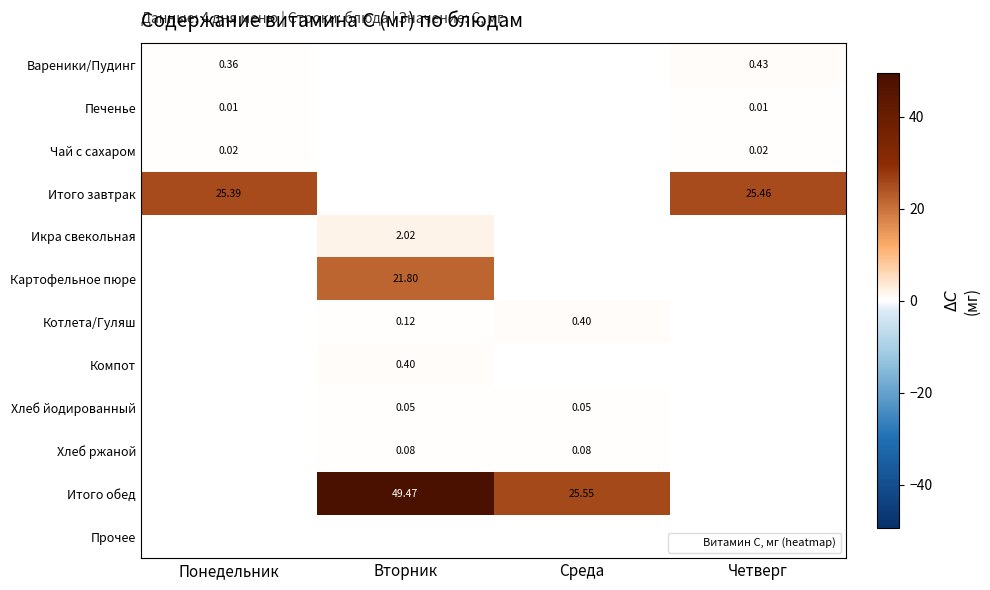

Count the number of categories in the chart.

4